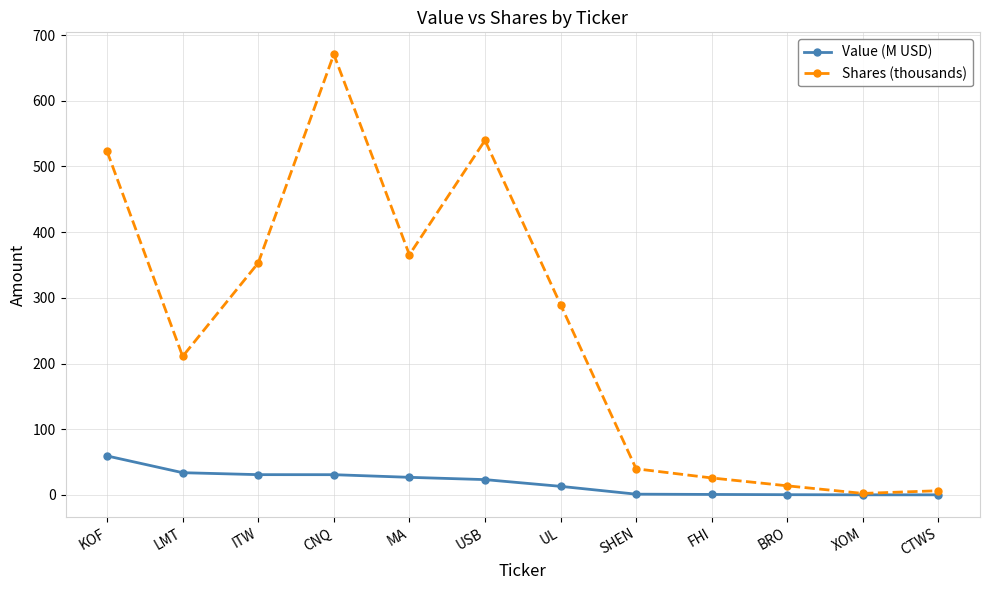

What value does the Value (M USD) series have at ITW?

30.9